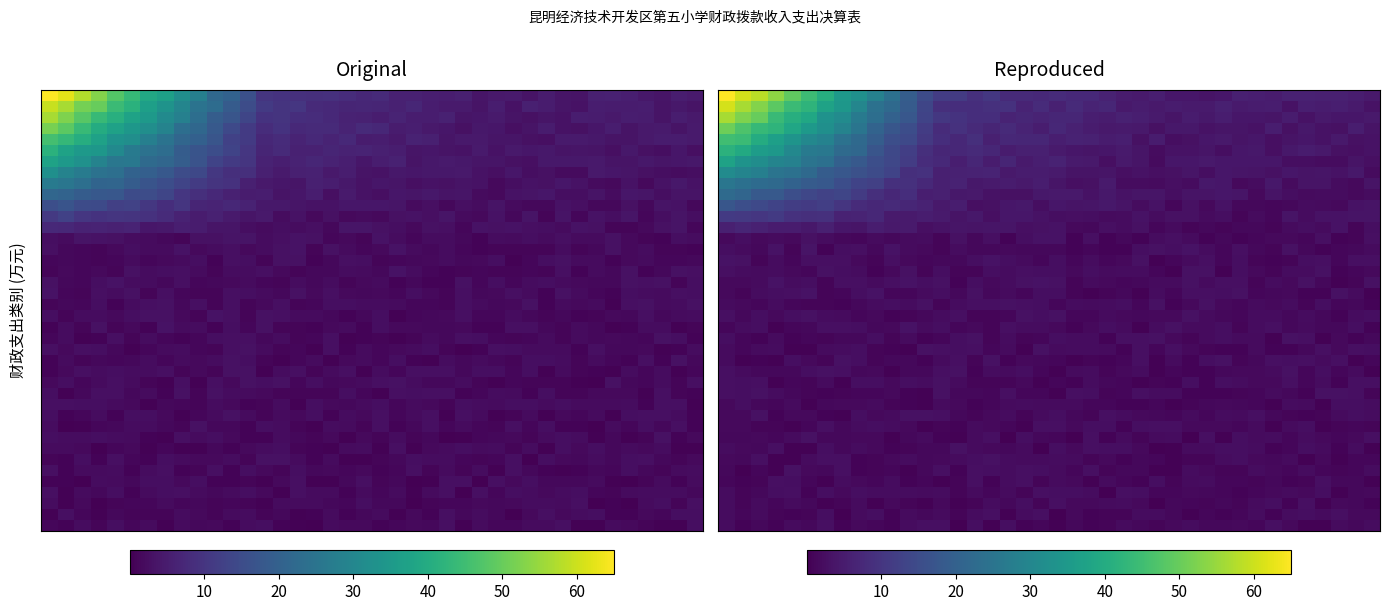

How many series are shown in this chart?

40